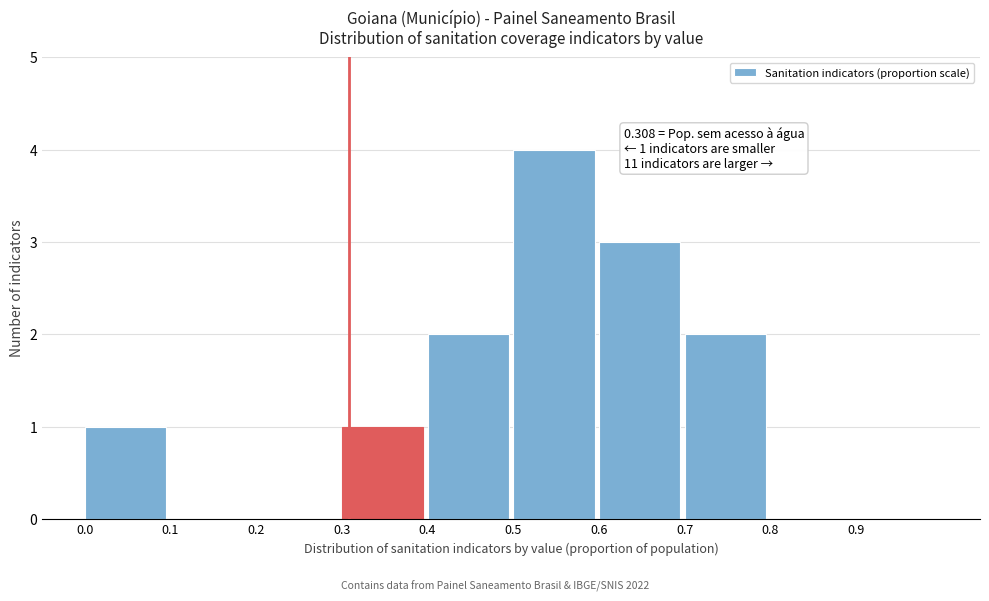

Over which range of the x-axis is the bar tallest?

0.5 to 0.6